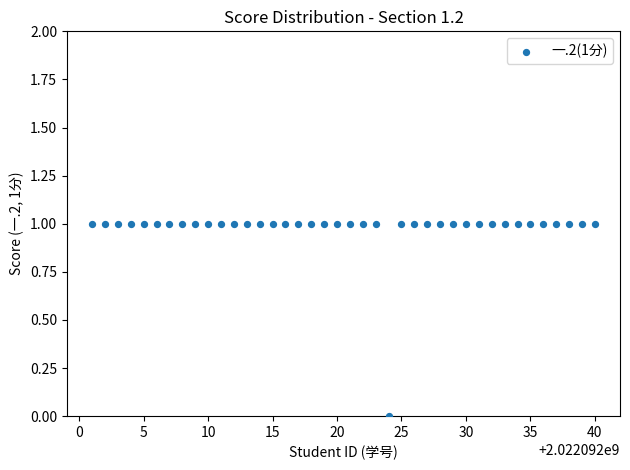

What is the range of X values (max minus min)?

39